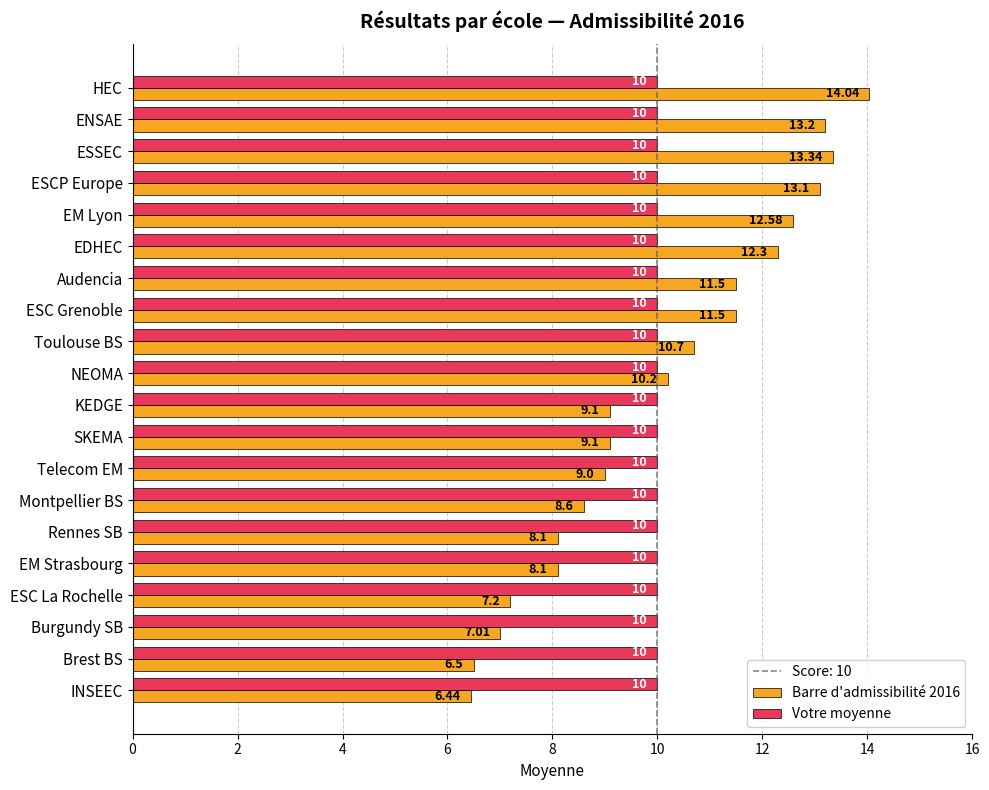

At which label is Barre d'admissibilité 2016 closest to 10?

NEOMA